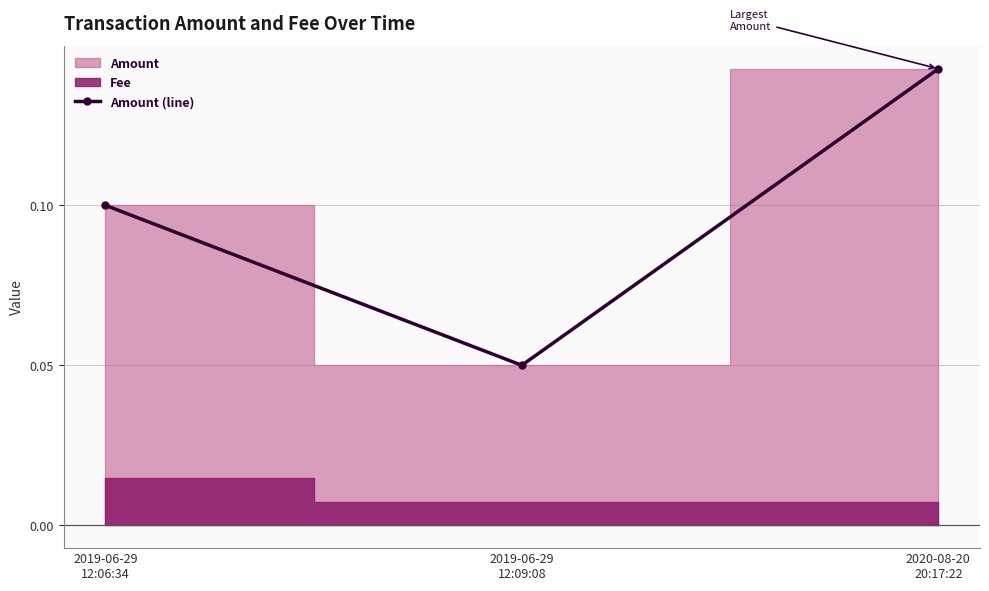

Which label corresponds to the smallest value in the chart?

2019-06-29
12:09:08